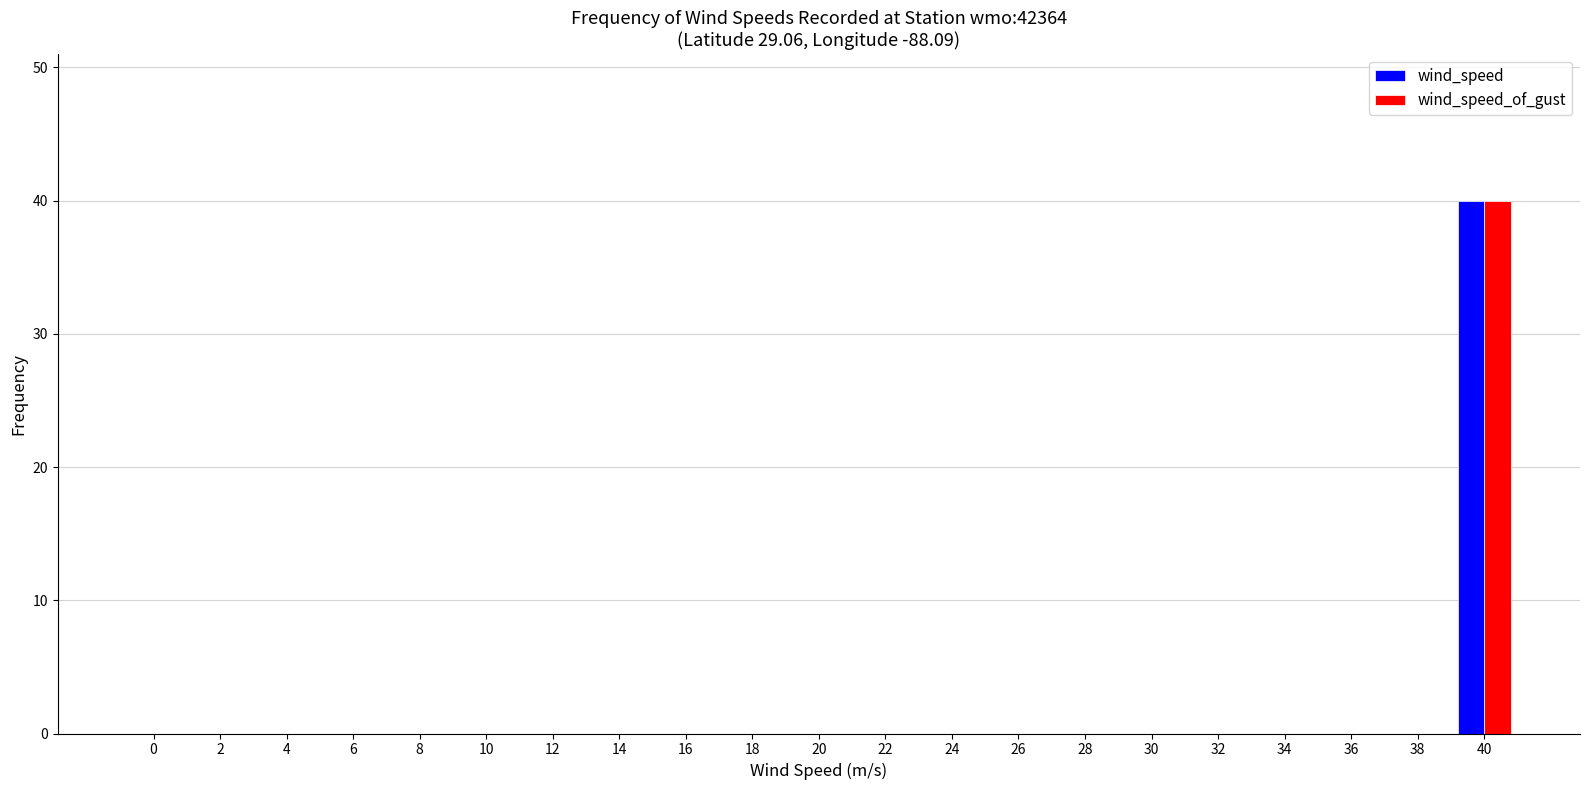

Are the bars horizontal?

No